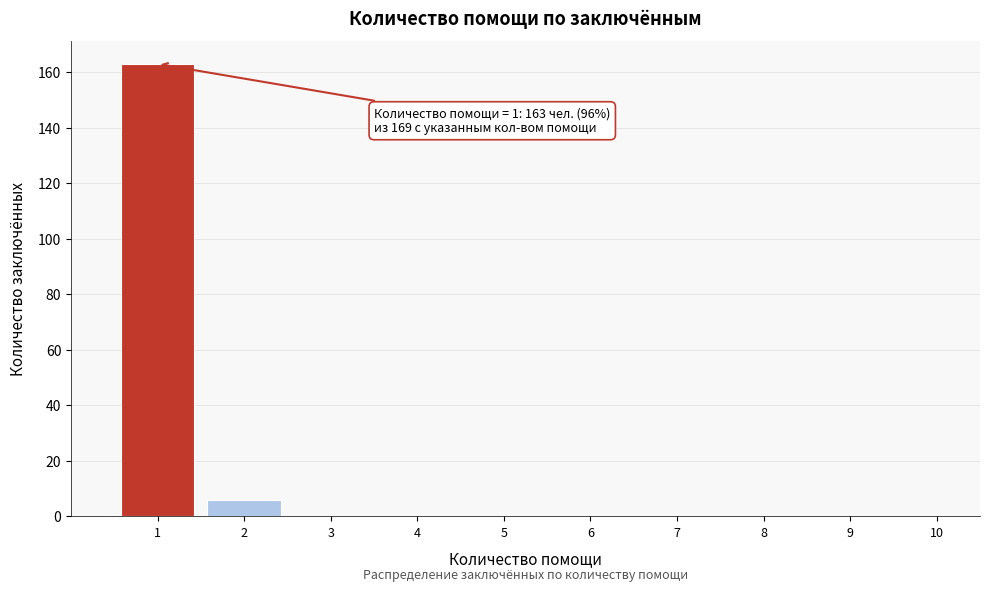

Over which range of the x-axis is the bar tallest?

0.5 to 1.5